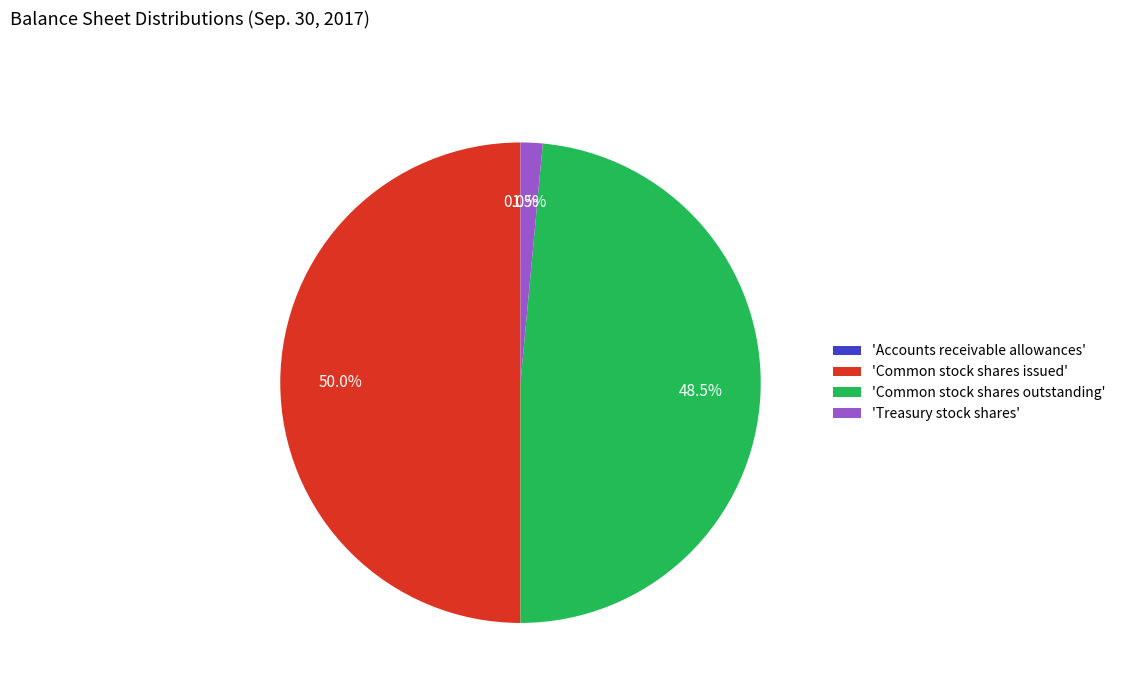

To the nearest percent, what is the difference between the largest and smallest slice percentages?

50%